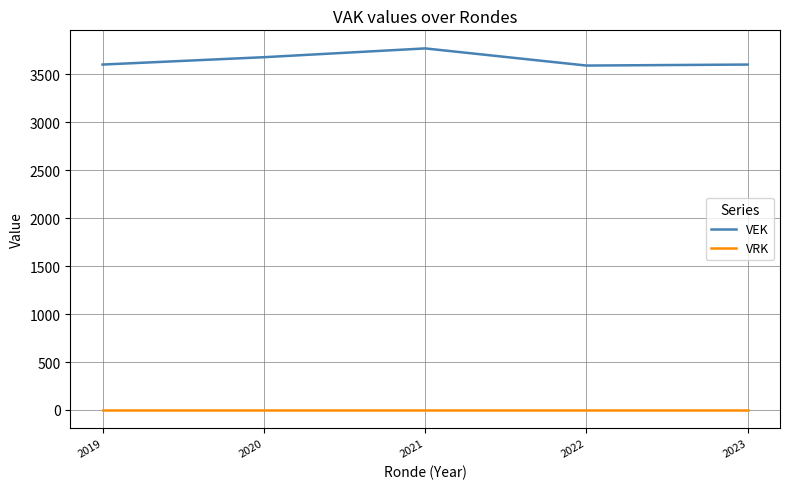

True or false: VRK and VEK cross at least once.

False